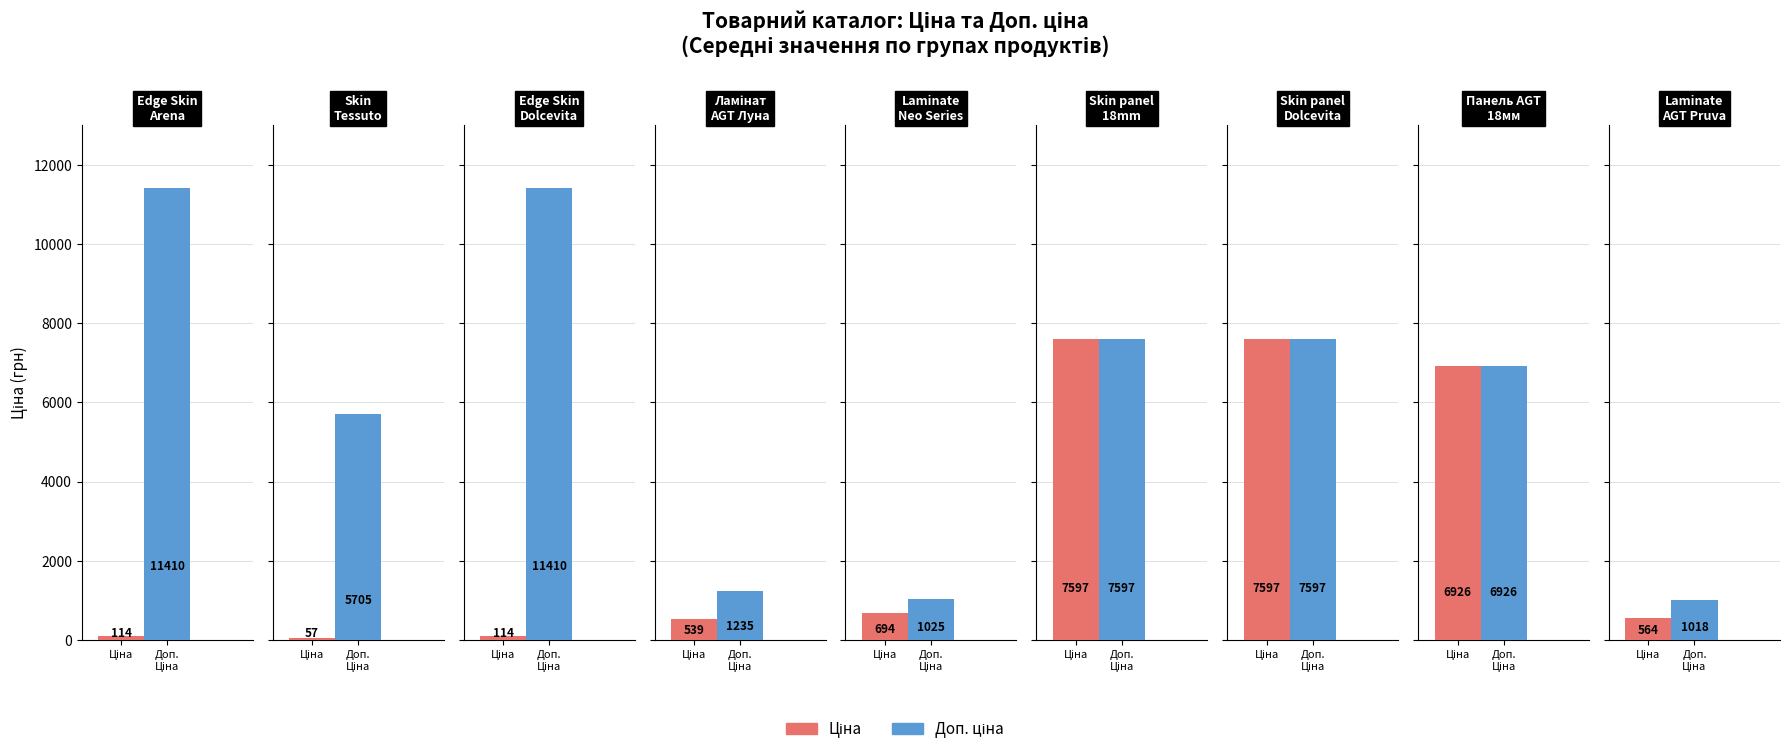

Which series has the largest total across all categories?

Доп. ціна